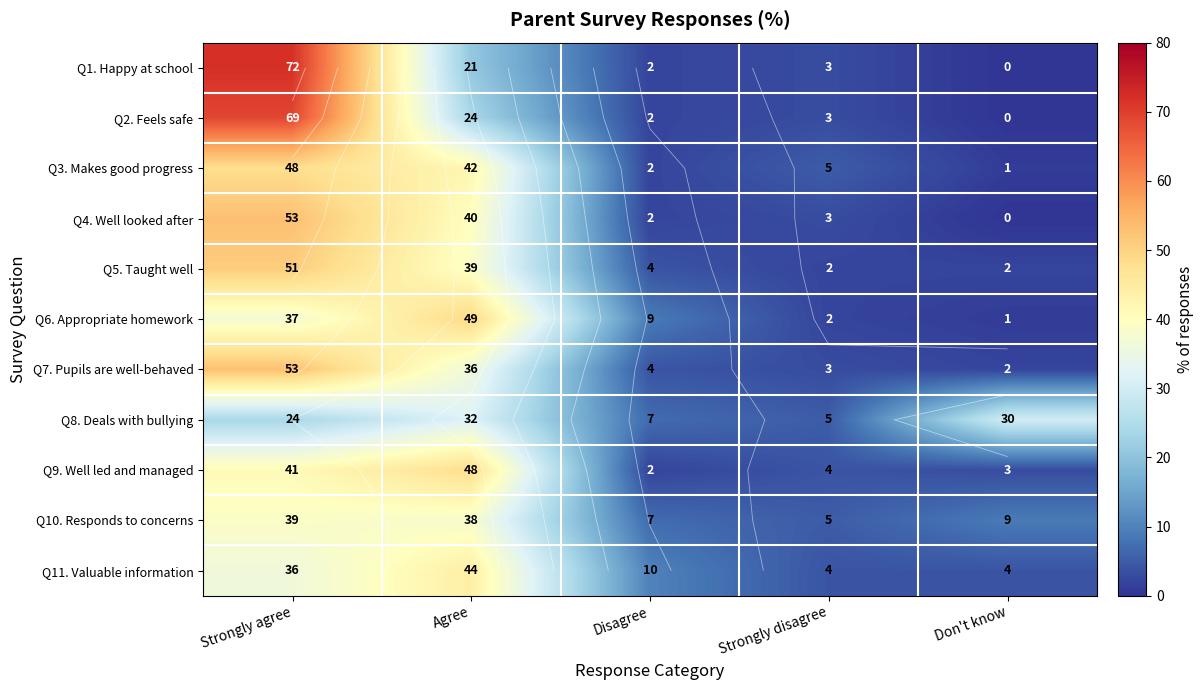

What is the sum of the Q8. Deals with bullying values at Strongly agree and Don't know?

54